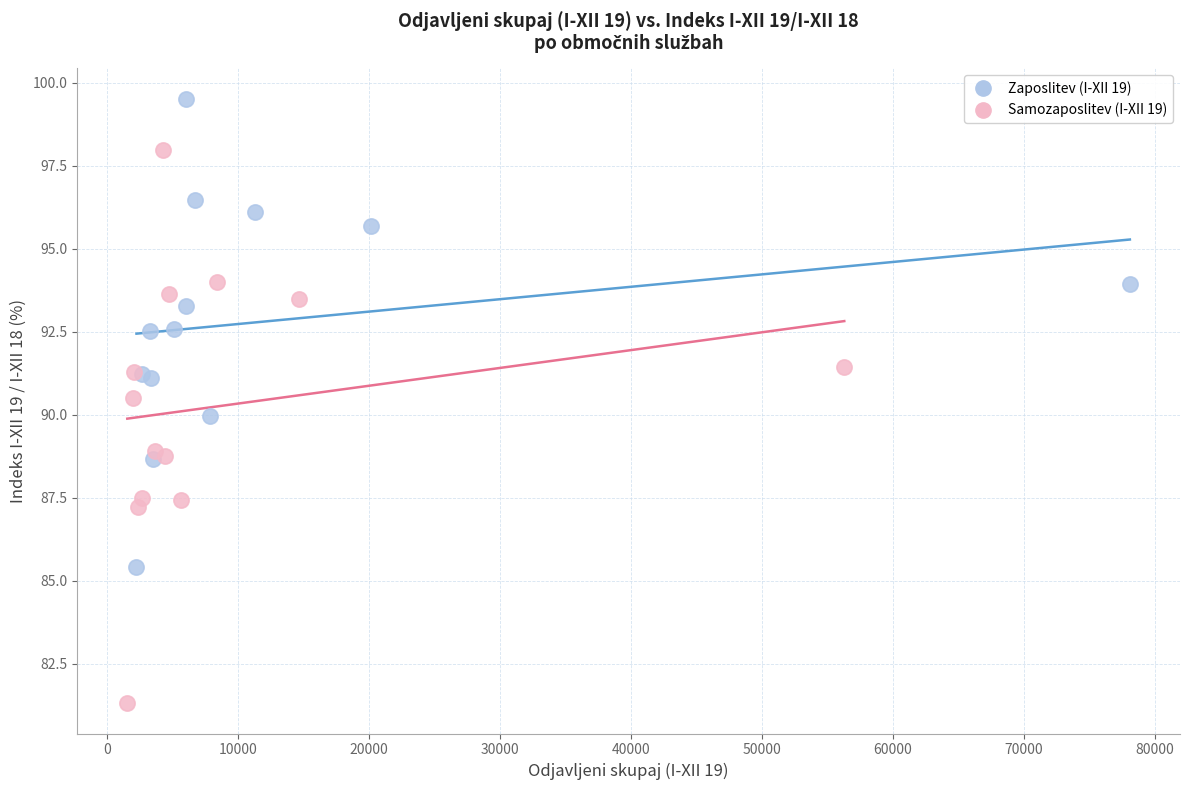

Which series reaches the minimum Y coordinate?

Samozaposlitev (I-XII 19)